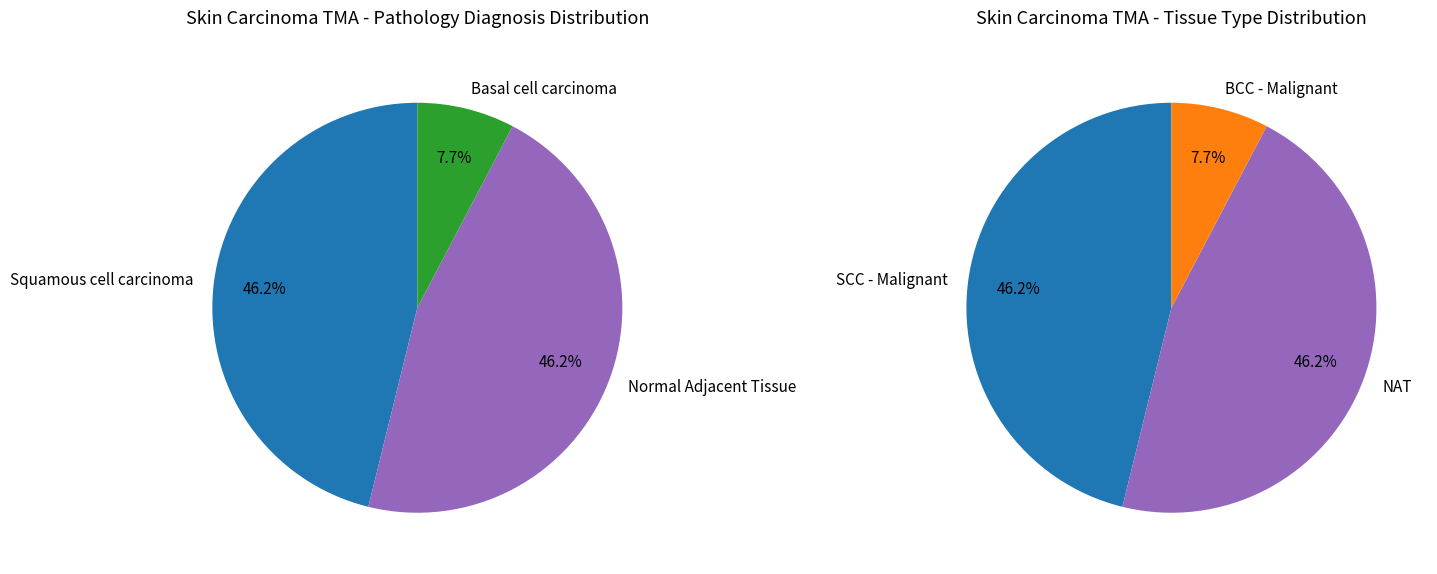

Does Squamous cell carcinoma represent more than half of the total?

No